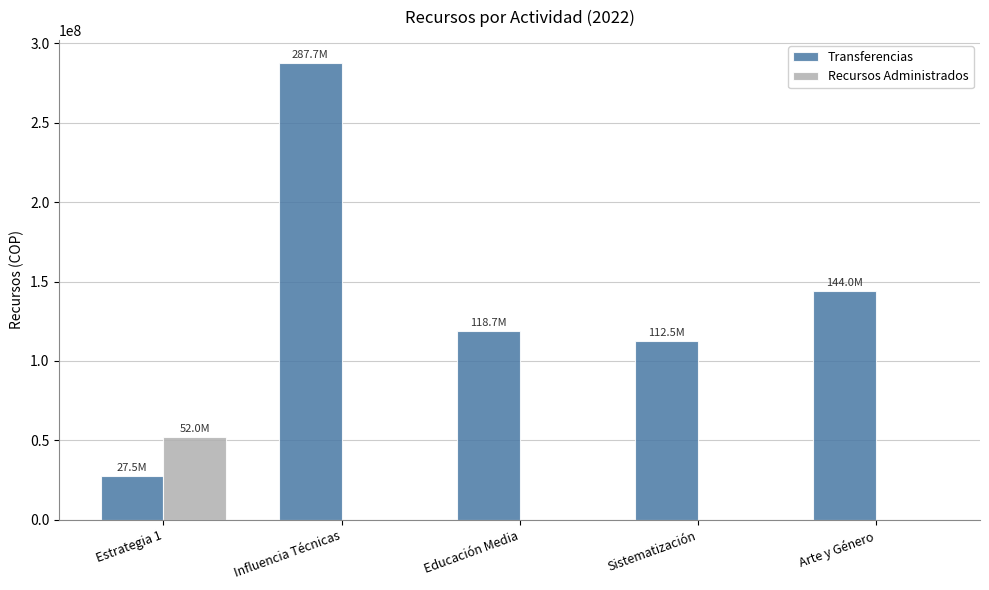

Which label corresponds to the largest value in the chart?

Influencia Técnicas